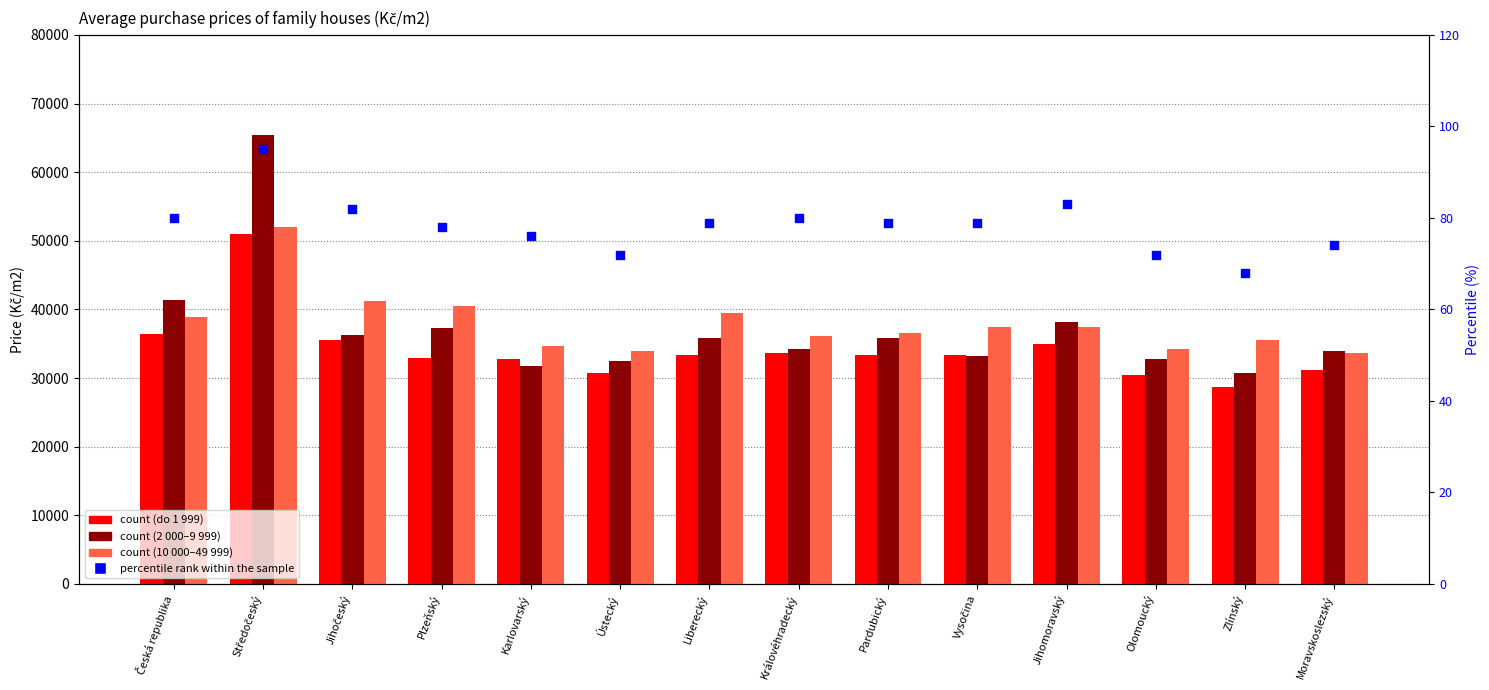

What are all the series names shown in the legend?

do 1 999, 2 000-9 999, 10 000-49 999, percentile rank within the sample